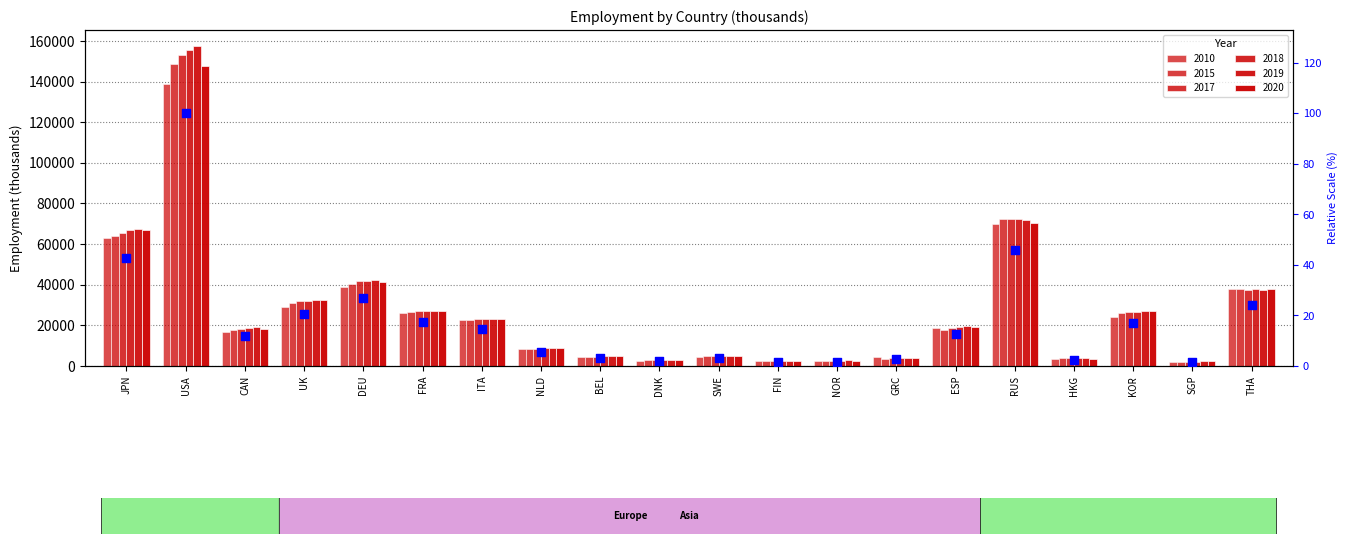

Which has a higher value, UK or FIN?

UK